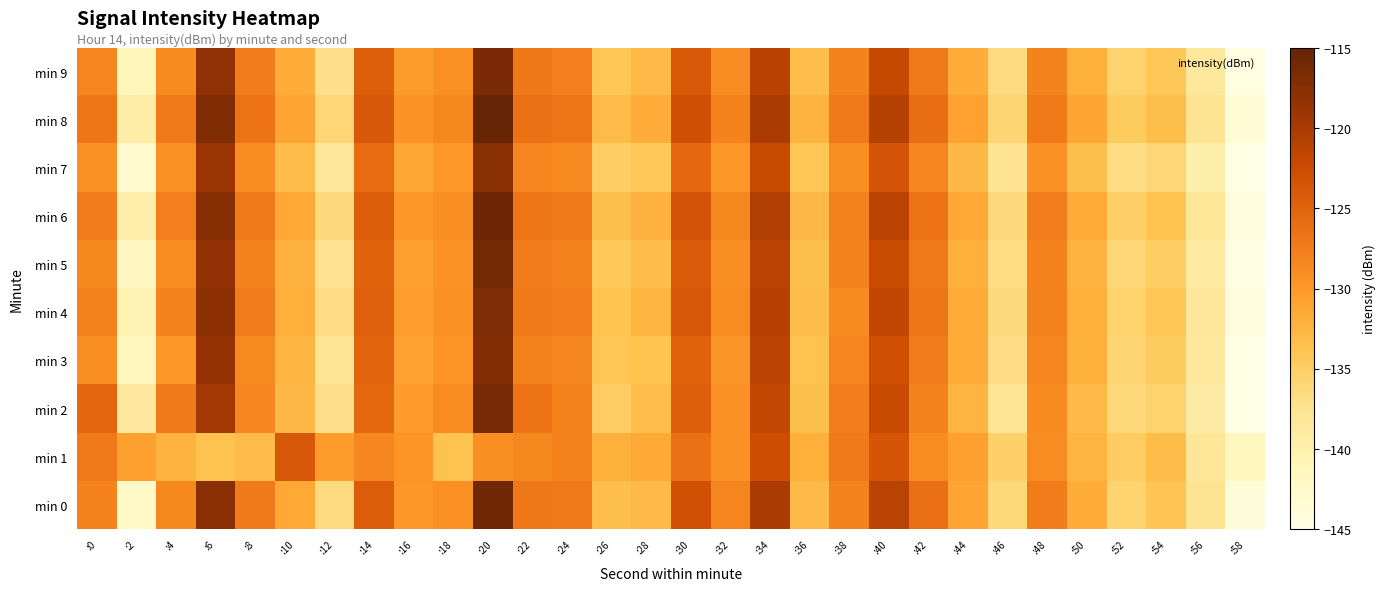

Between :30 and :6, which is larger?

:6